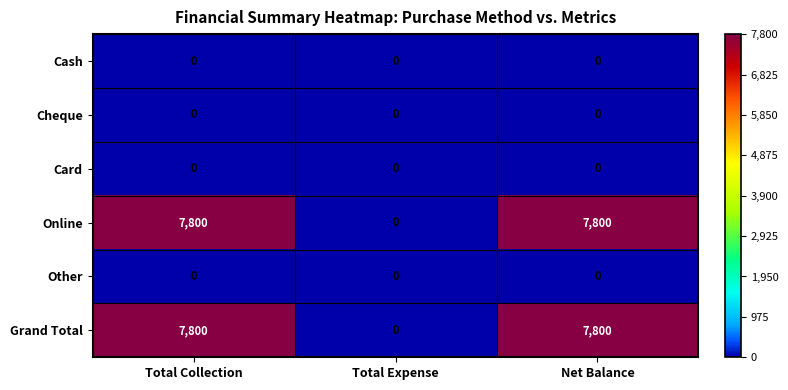

True or false: Cheque has a value of 0 at Total Expense.

True